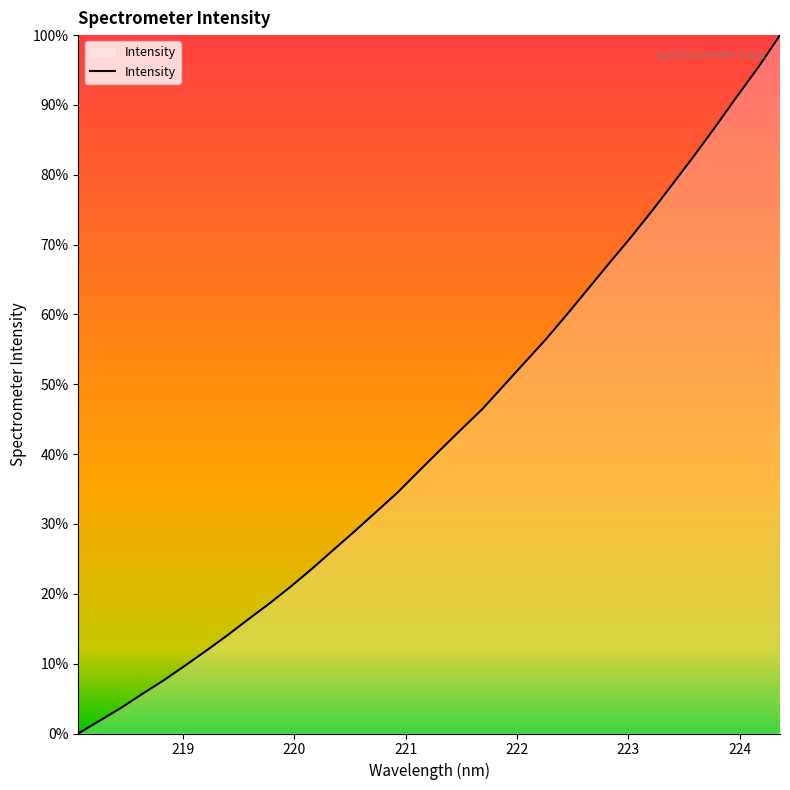

What is the maximum value shown in the chart?

100.0